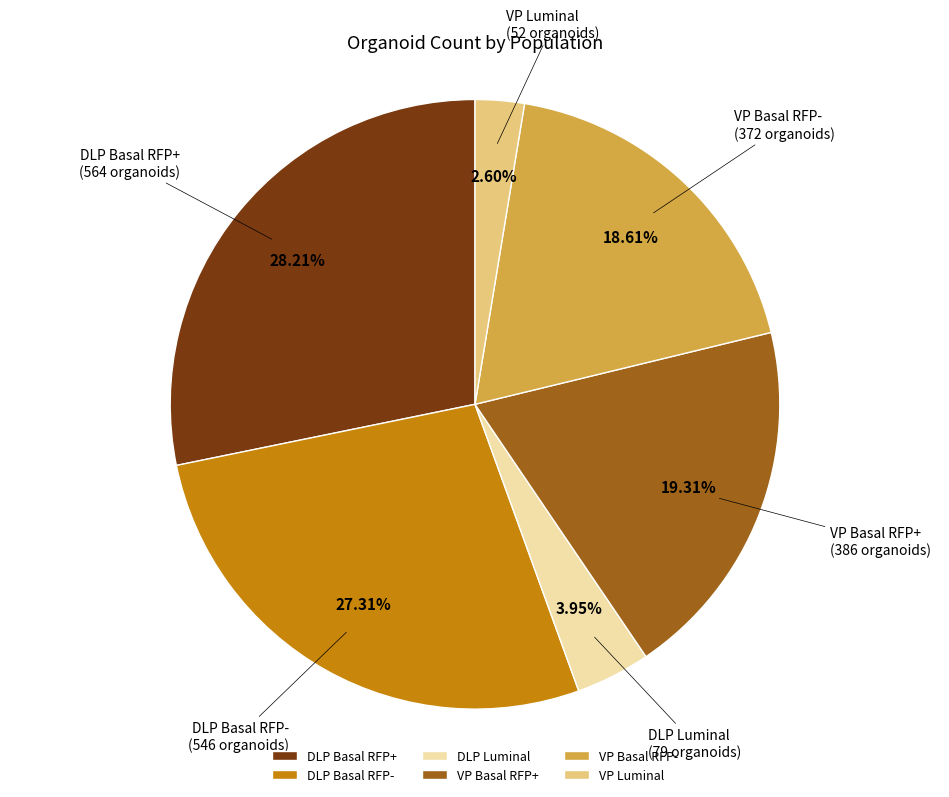

Rank the categories by value from lowest to highest.

VP Luminal, DLP Luminal, VP Basal RFP-, VP Basal RFP+, DLP Basal RFP-, DLP Basal RFP+